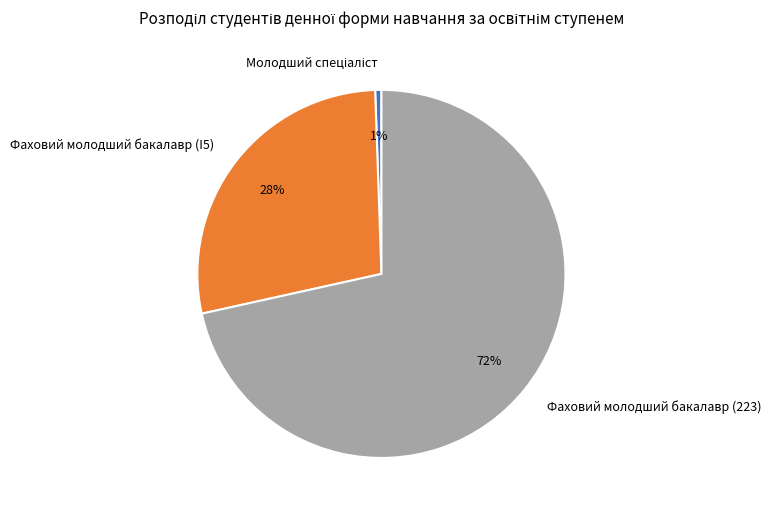

What is the largest slice in the pie chart?

Фаховий молодший бакалавр (223)